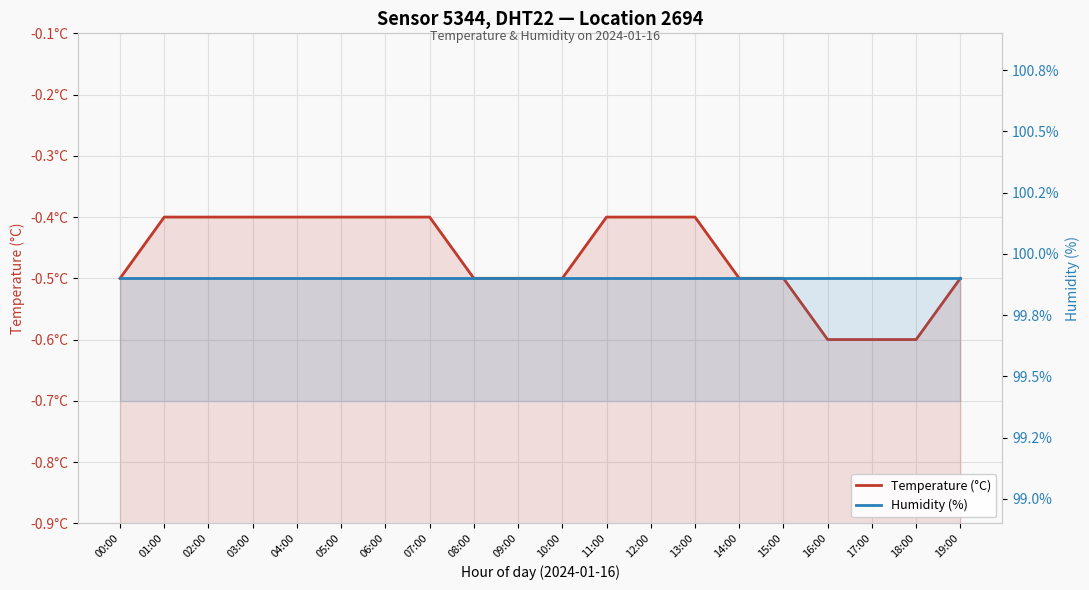

What is the label of the 8th point from the right?

12:00